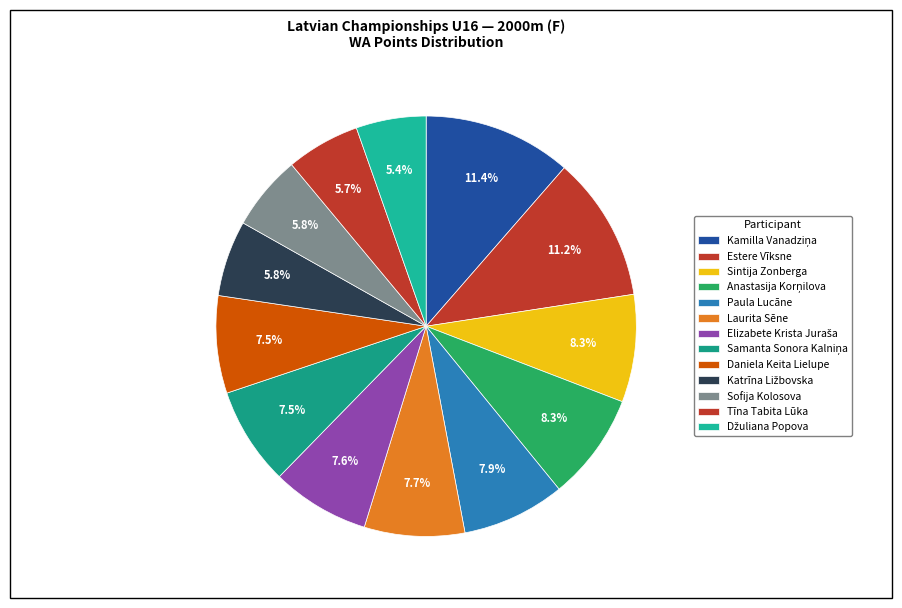

What is the change in value from Anastasija Korņilova to Paula Lucāne?

-22